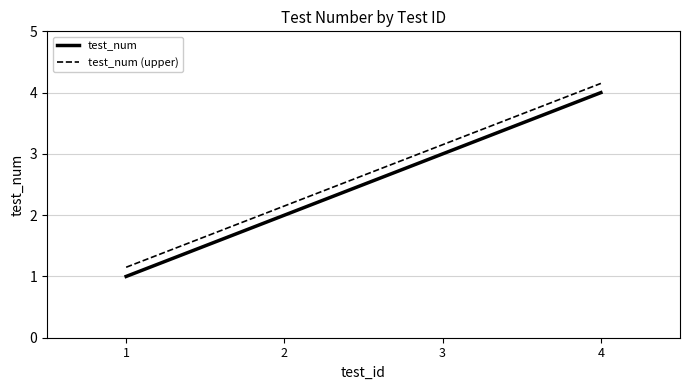

Count the number of categories in the chart.

4